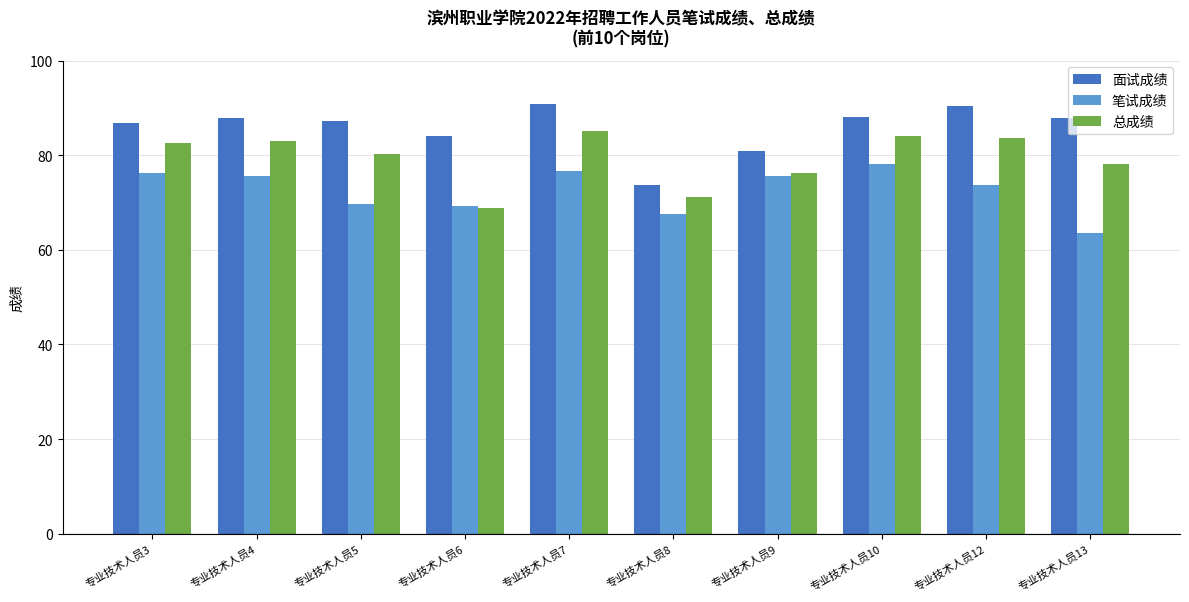

List the series in order of their overall mean, lowest first.

笔试成绩, 总成绩, 面试成绩